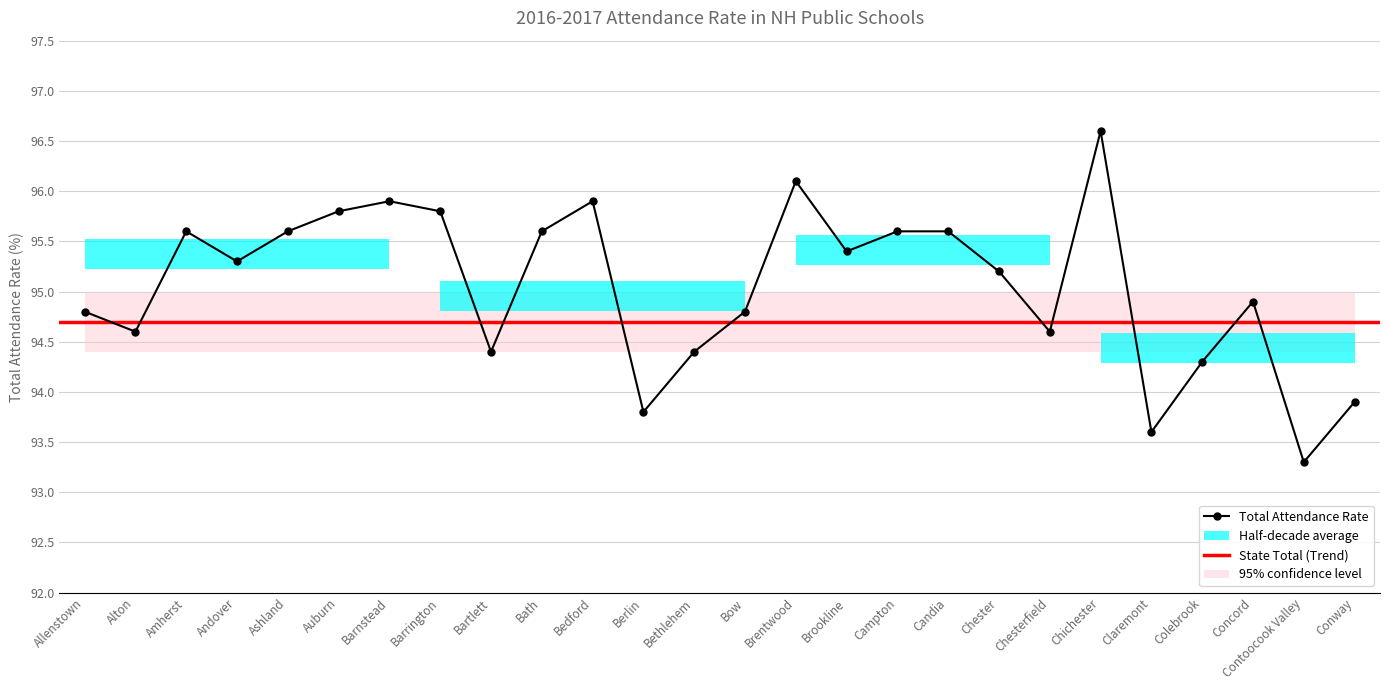

At which label is the value closest to 94?

Conway